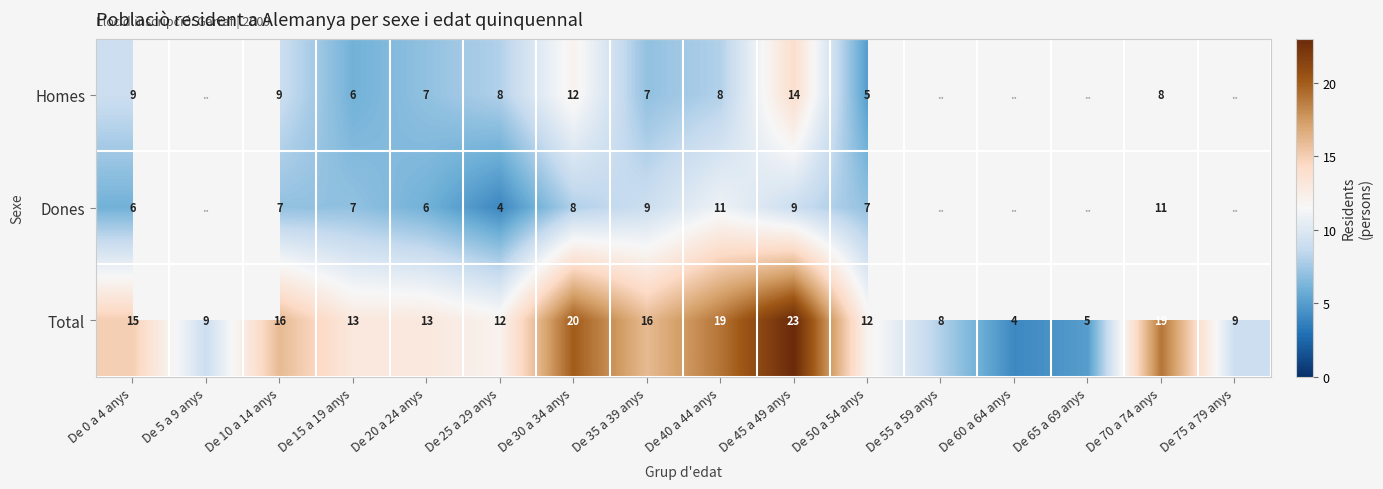

Is it true that Total equals 16 at De 10 a 14 anys?

True